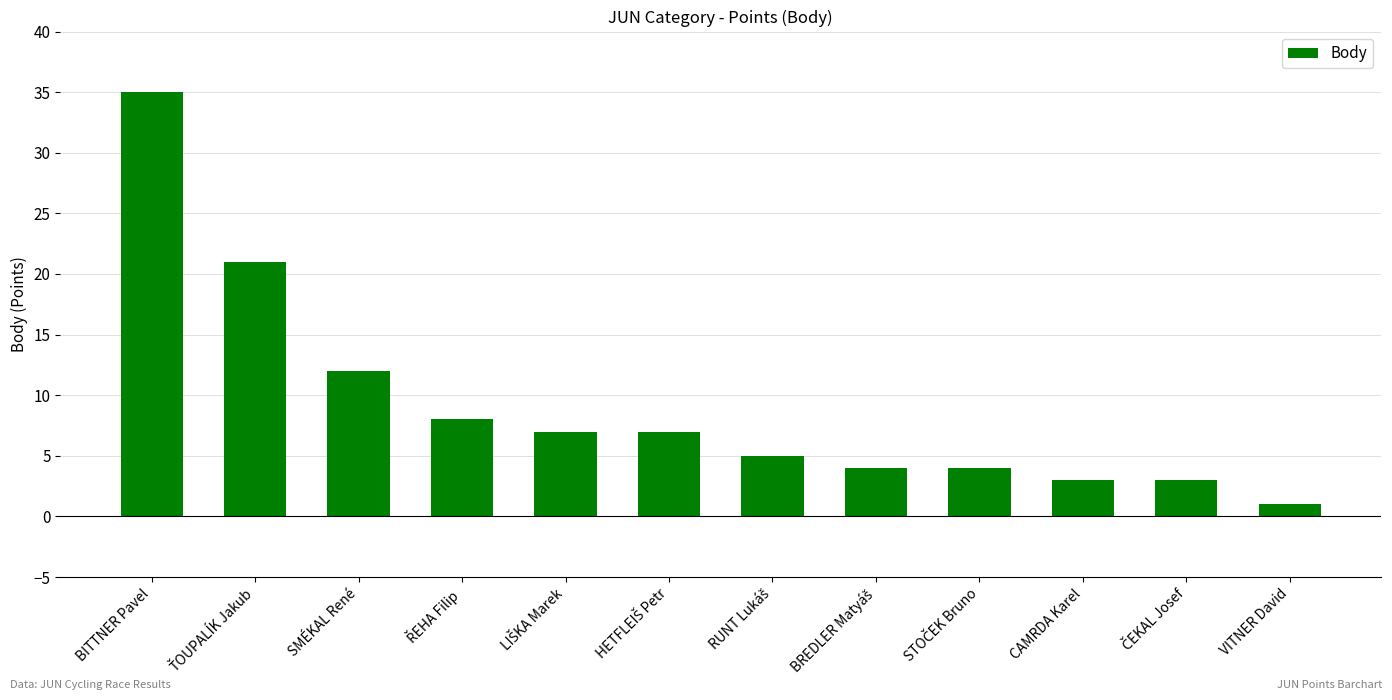

Does the chart contain stacked bars?

No